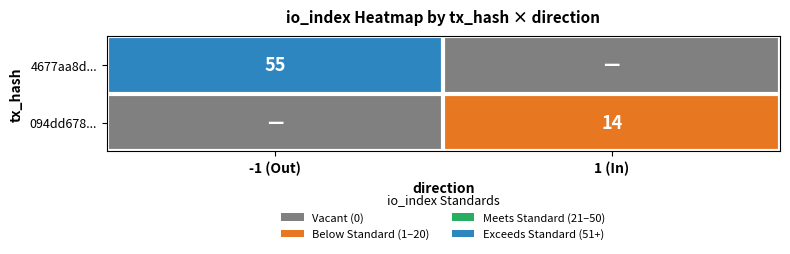

Count the number of categories in the chart.

2